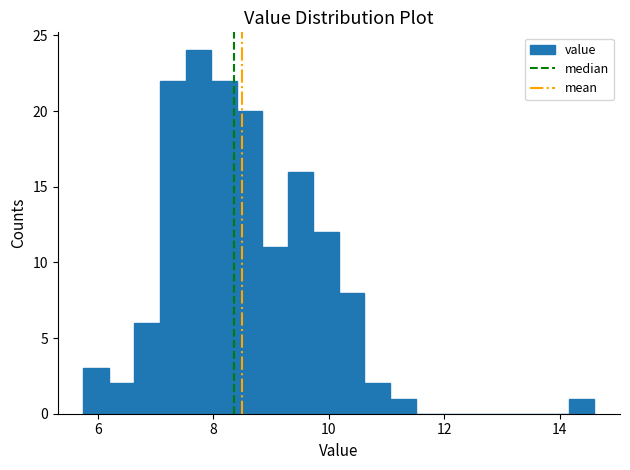

Around what value on the x-axis is the tallest bar? Give the approximate position of its centre, as read against the axis.

7.8